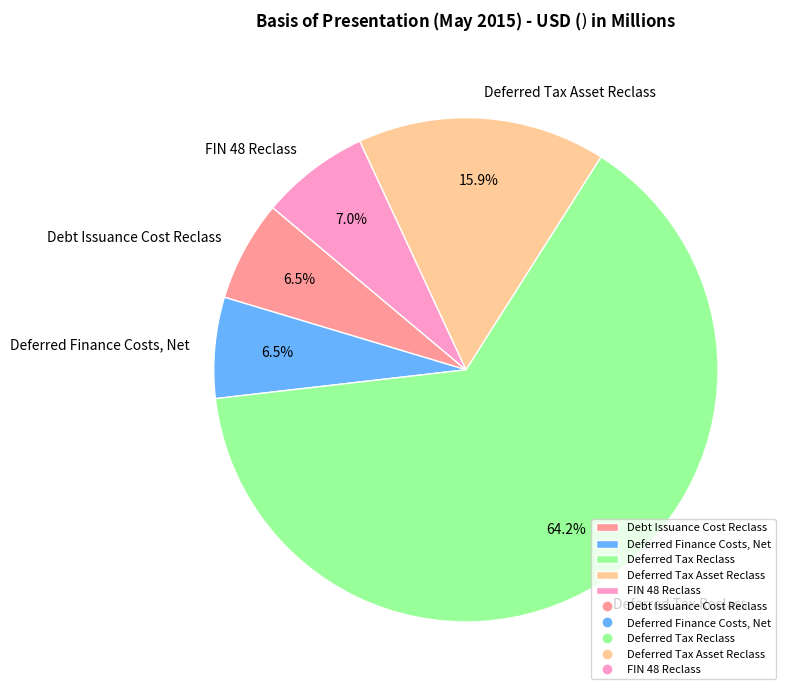

What percentage is the Deferred Tax Reclass slice, to the nearest percent?

64%